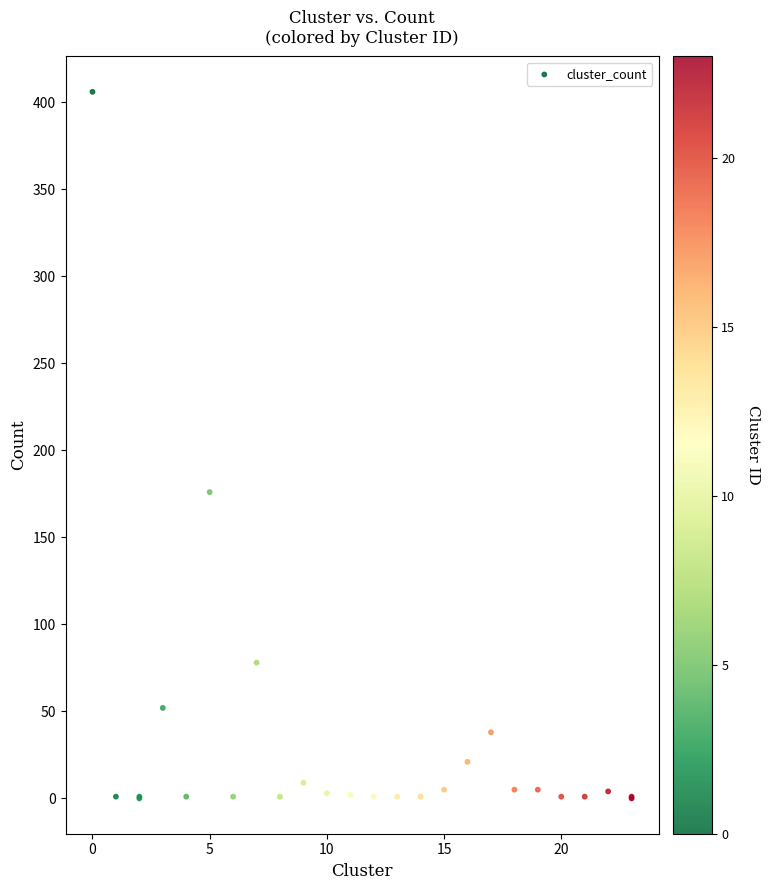

What Y value in the scatter plot is closest to 203?

176